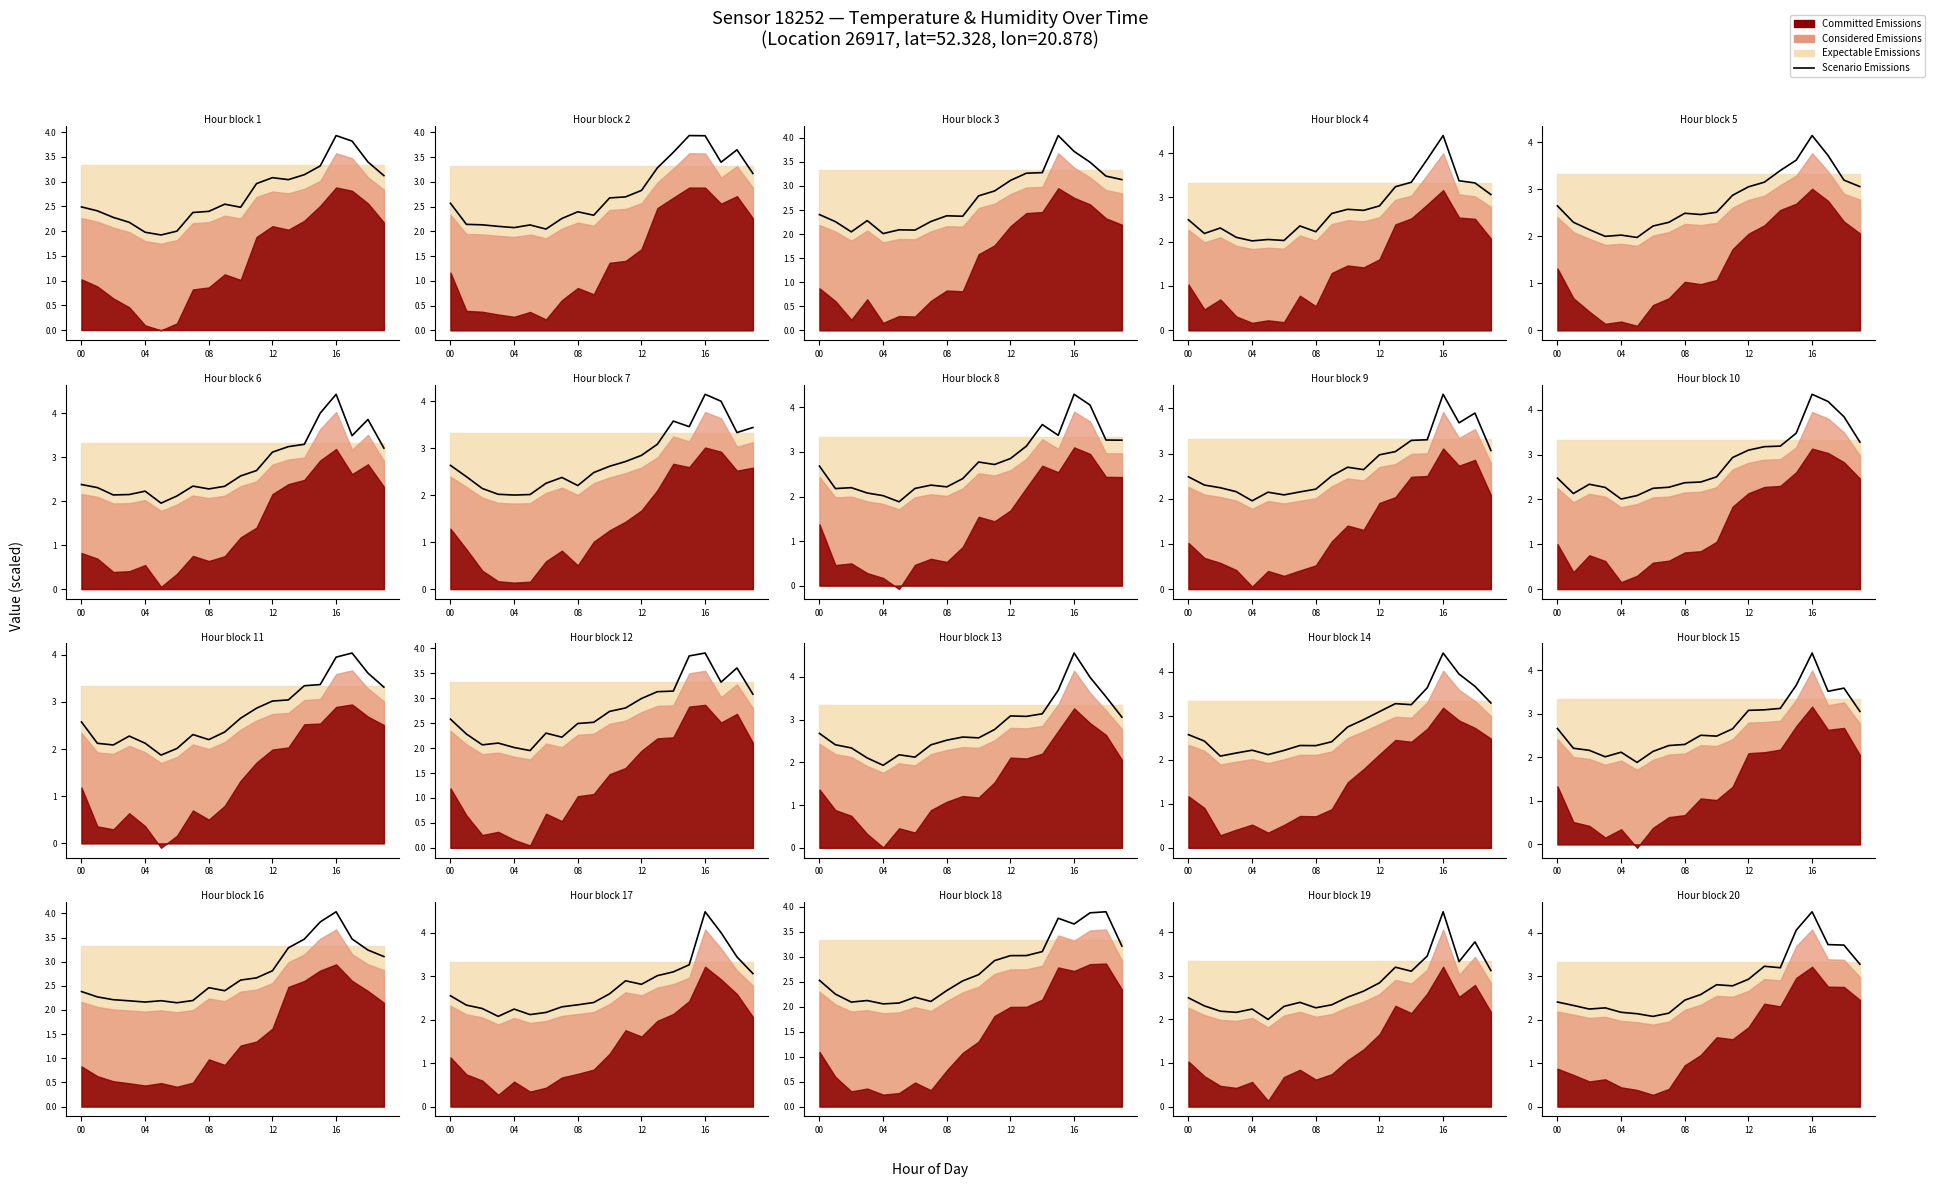

Where is the data nearest to the value 3?

12